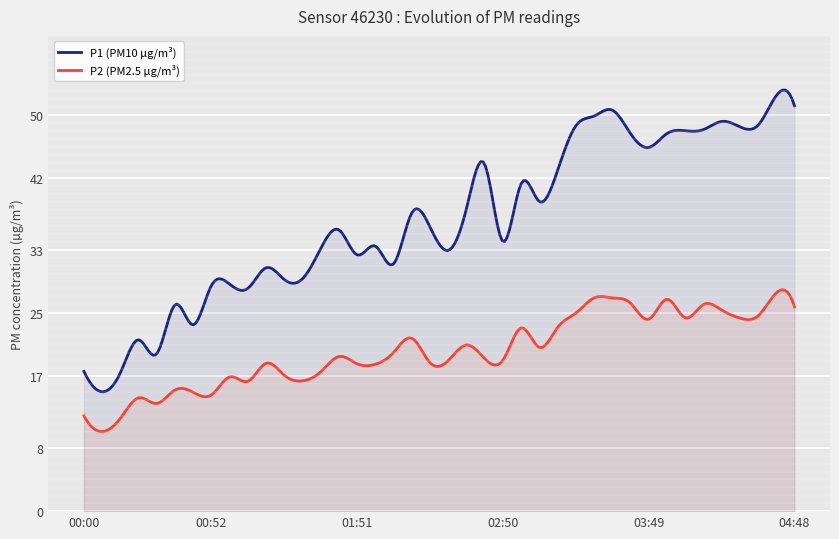

What is the minimum value shown in the chart?

10.1